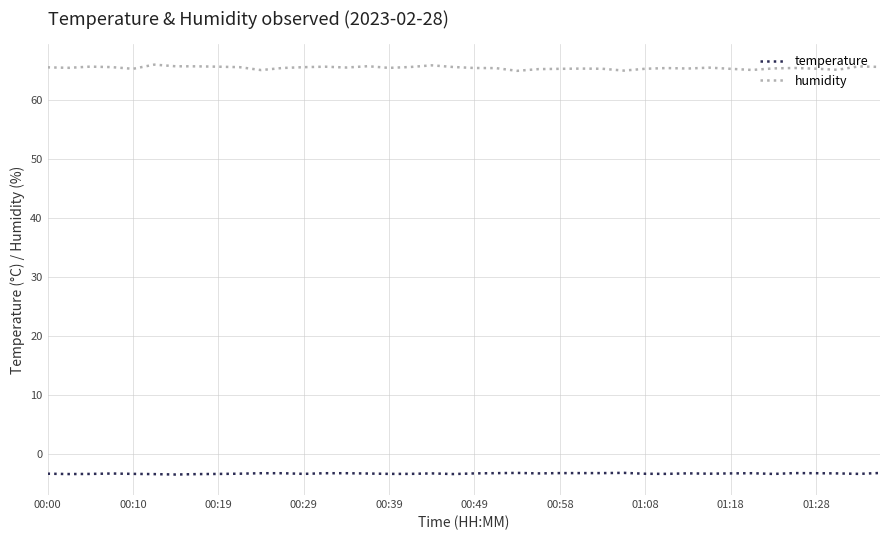

Which series has the largest range (max minus min)?

humidity